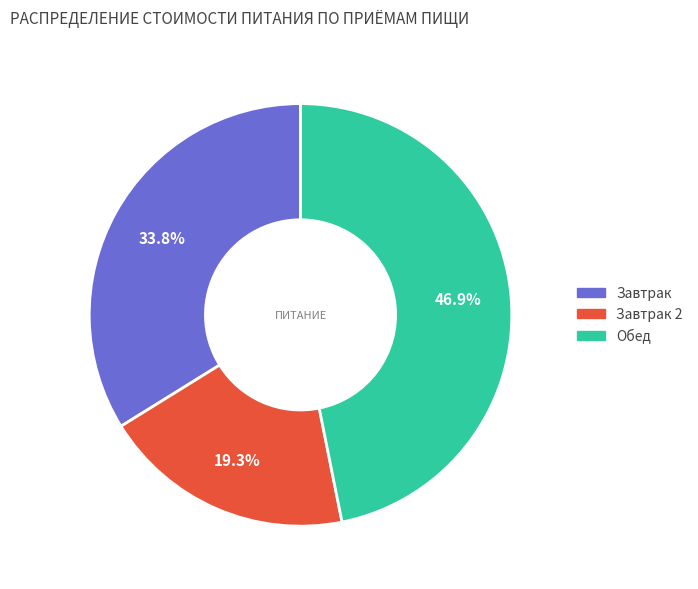

To the nearest percent, what is the difference between the largest and smallest slice percentages?

28%